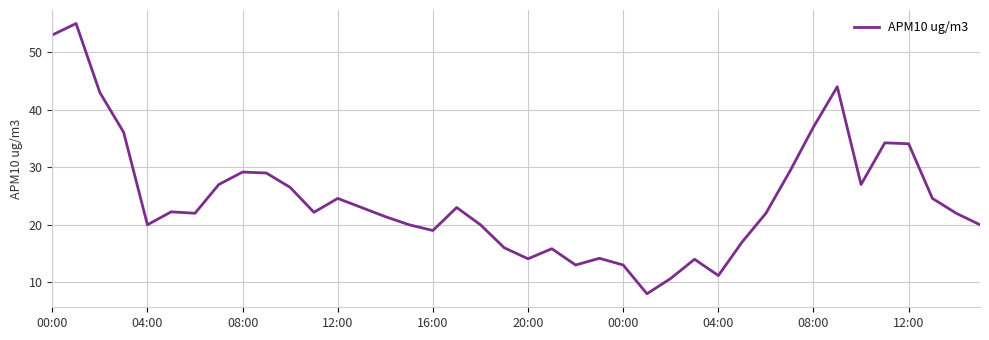

What is the difference between the maximum and minimum values?

47.0